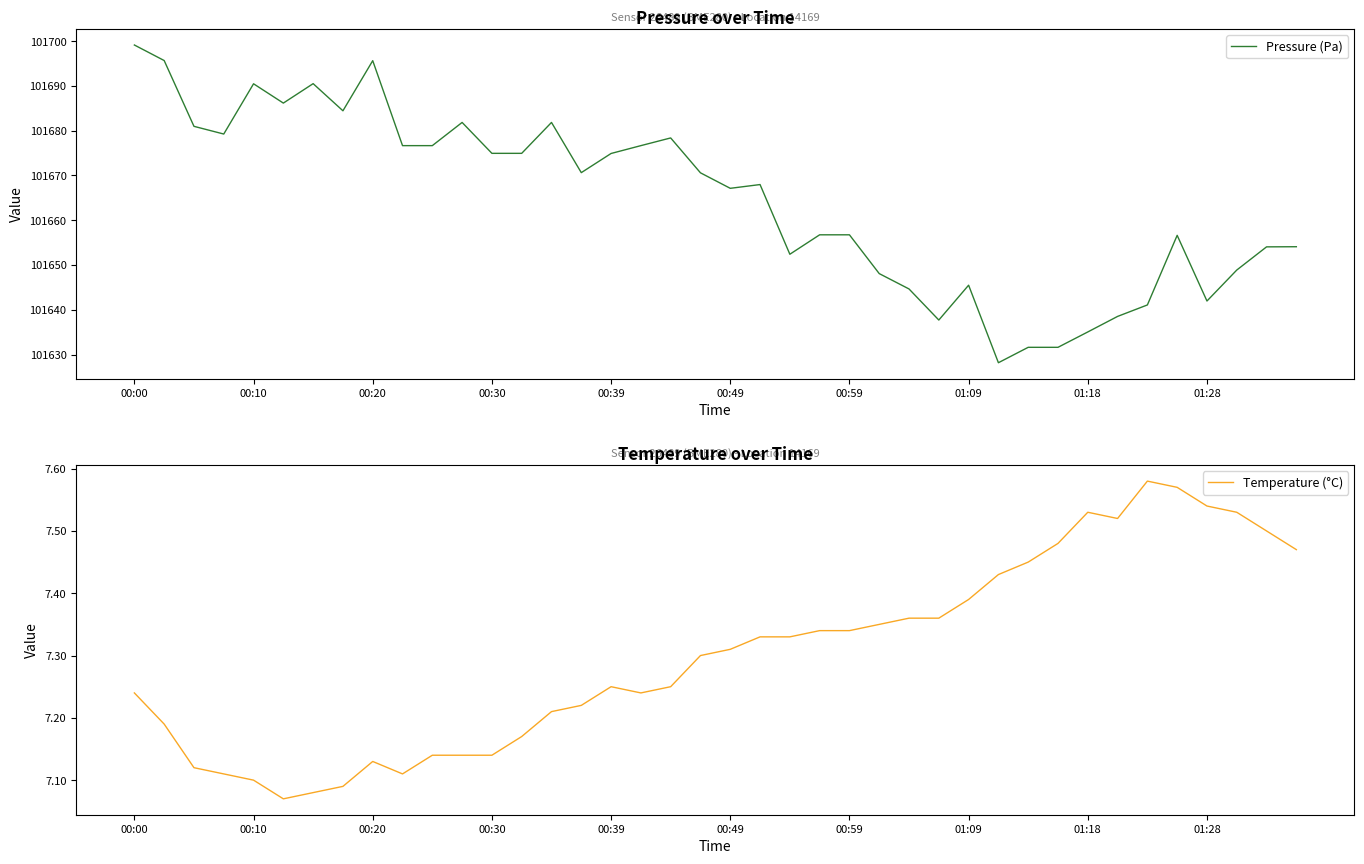

True or false: Temperature (°C) and Pressure (Pa) cross at least once.

False